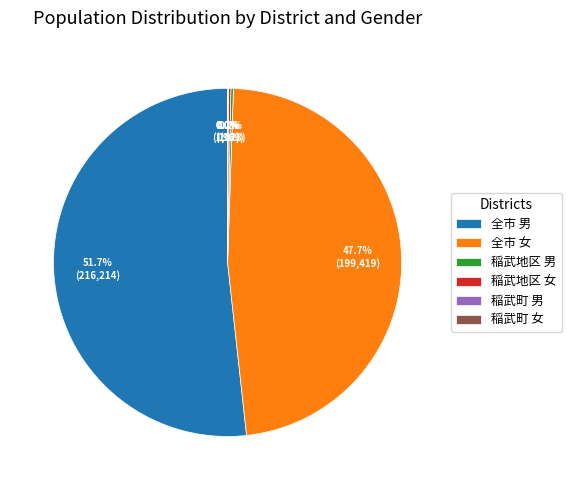

What is the largest slice in the pie chart?

全市 男